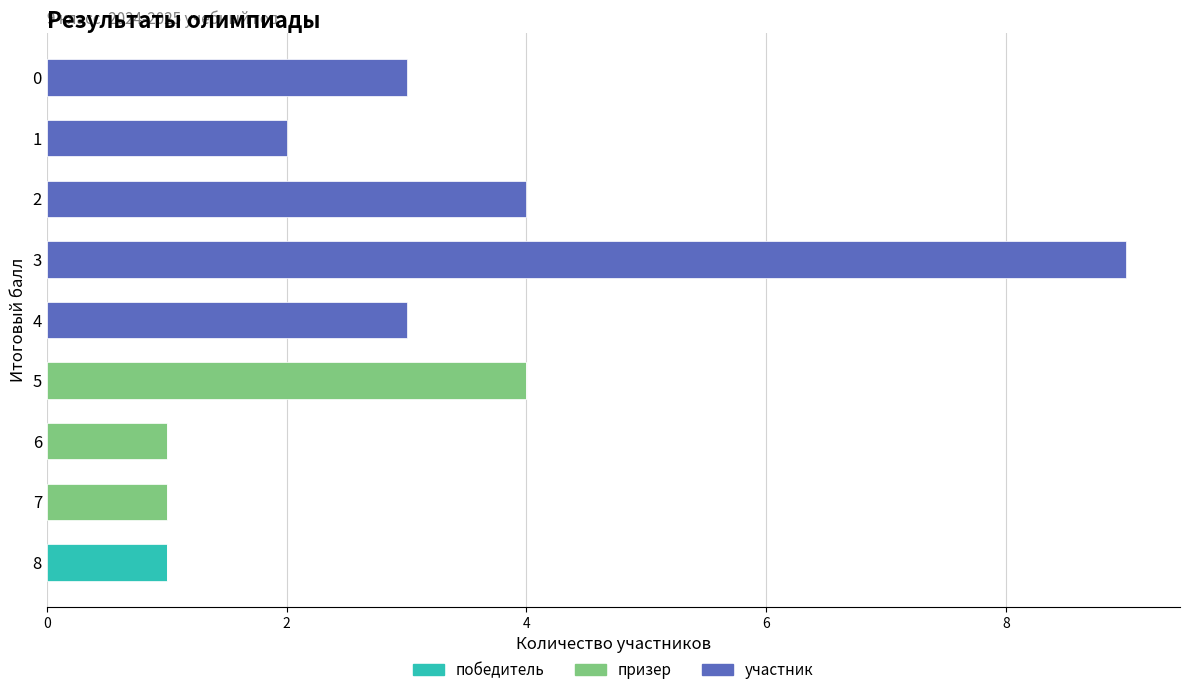

At which label does победитель reach its peak?

8